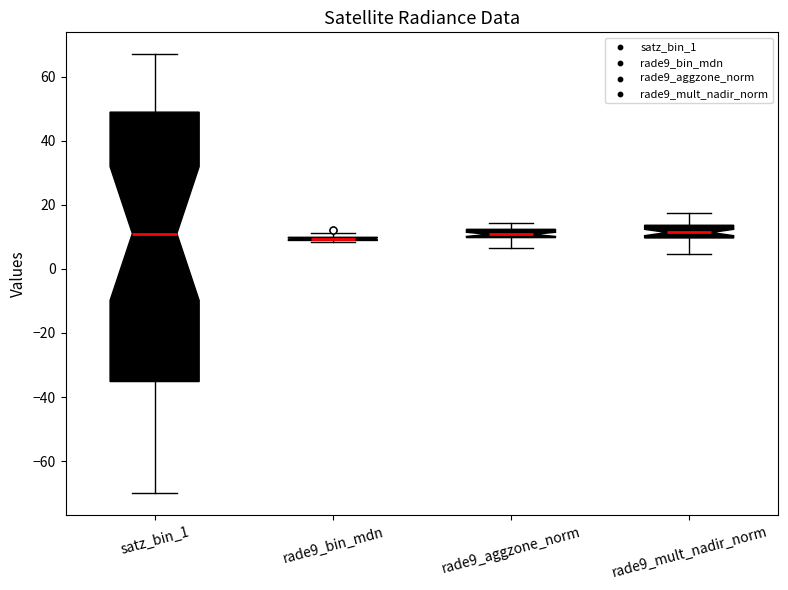

Where is the upper edge of the box for rade9_mult_nadir_norm on the y-axis? The values are not printed on the chart, so give them approximately, as read against the axis.

14